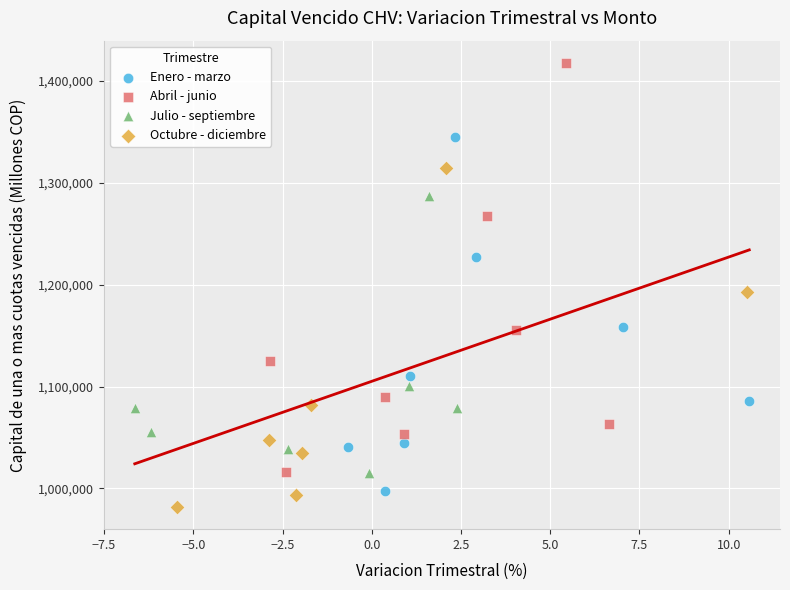

Which series contains the highest Y value?

Abril - junio